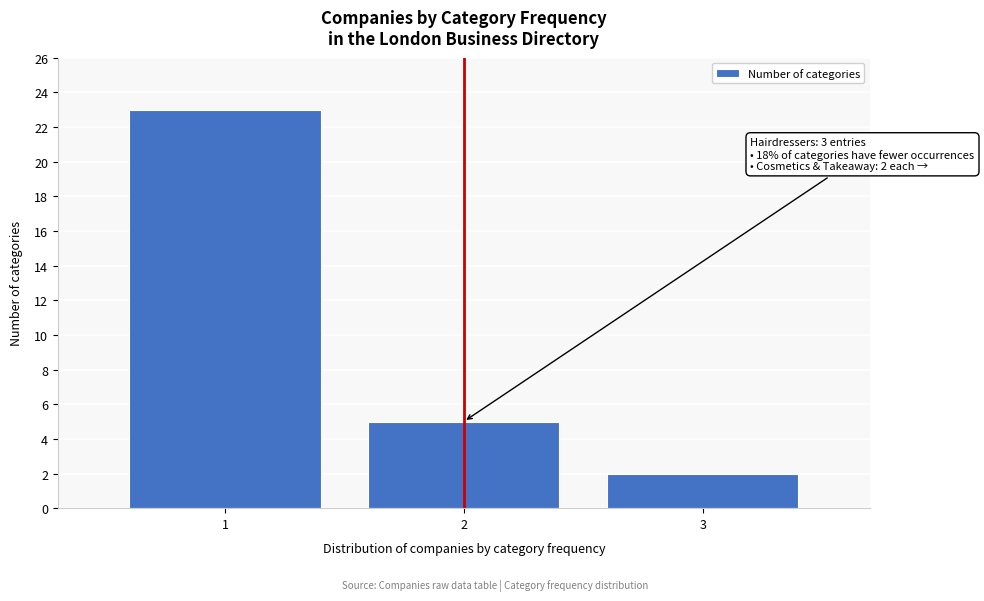

Reading left to right, what are all the values shown in this chart?

23	5	2